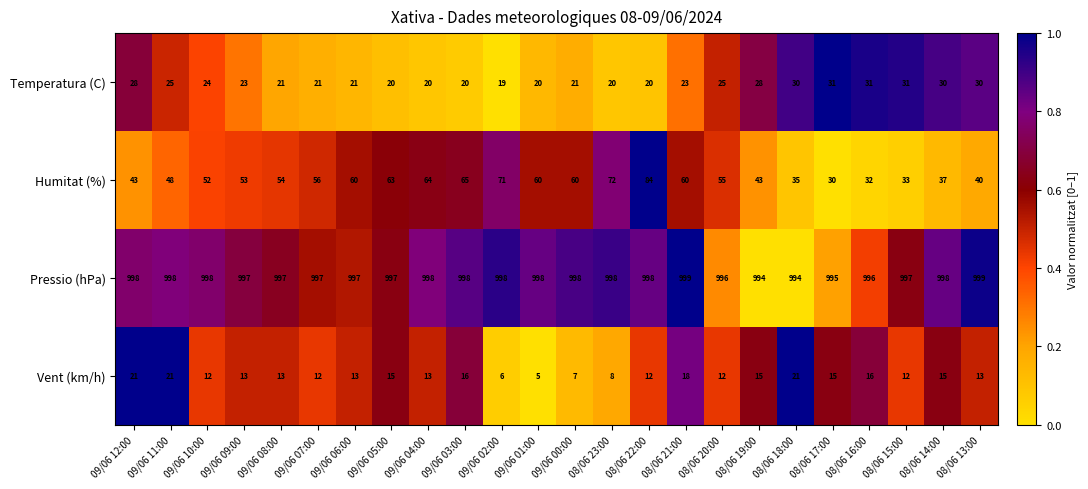

What is the total value across all series at 08/06 20:00?

1088